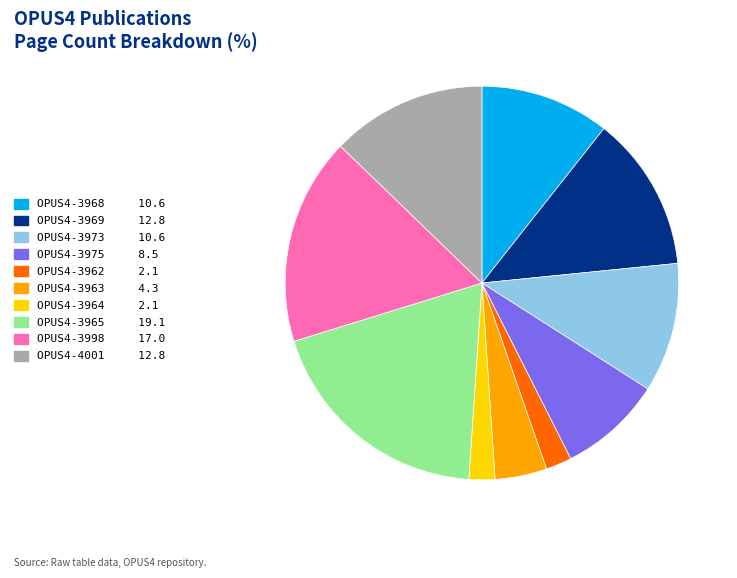

Count the number of slices in the pie.

10